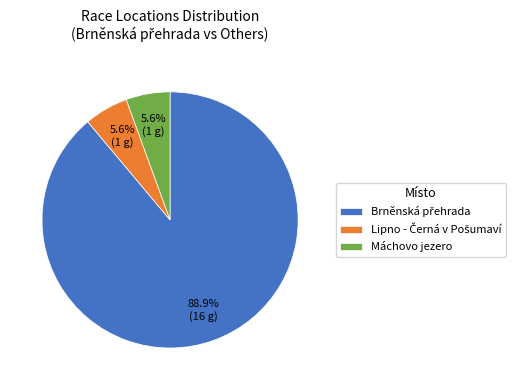

To the nearest percent, what portion does Máchovo jezero represent?

6%